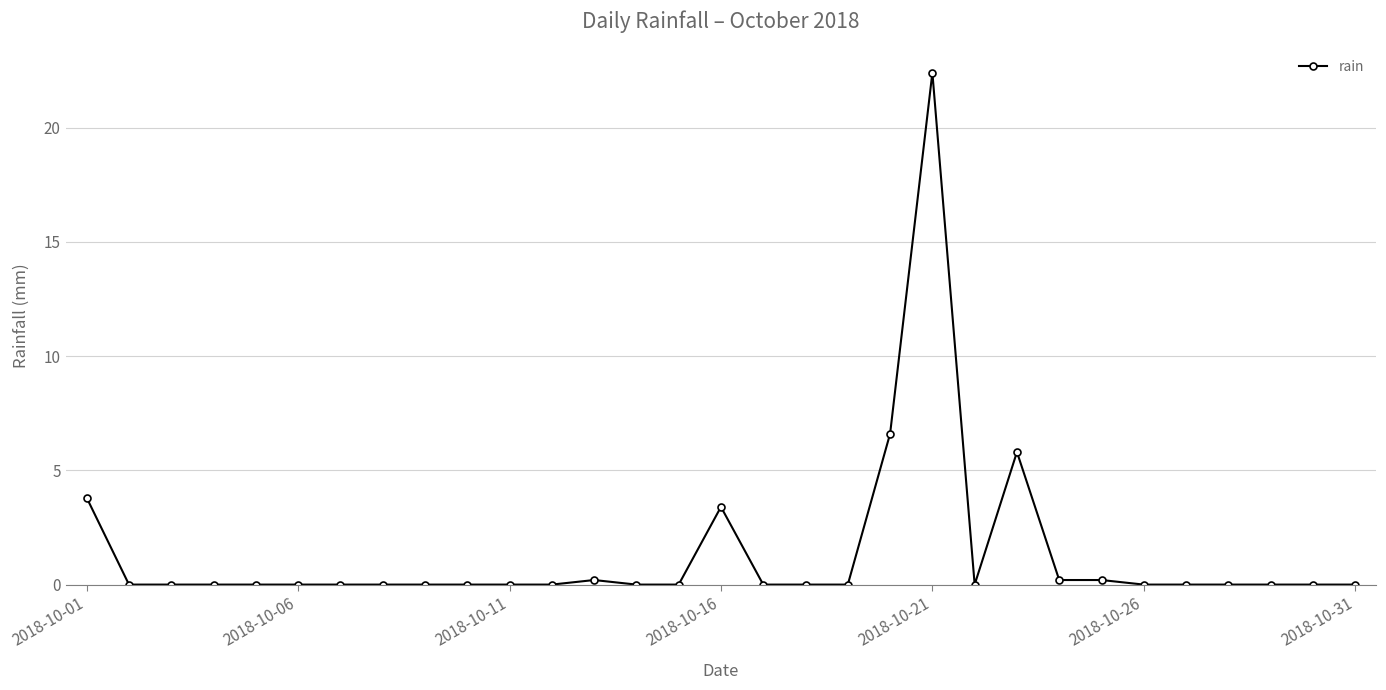

What is the greatest value displayed?

22.4